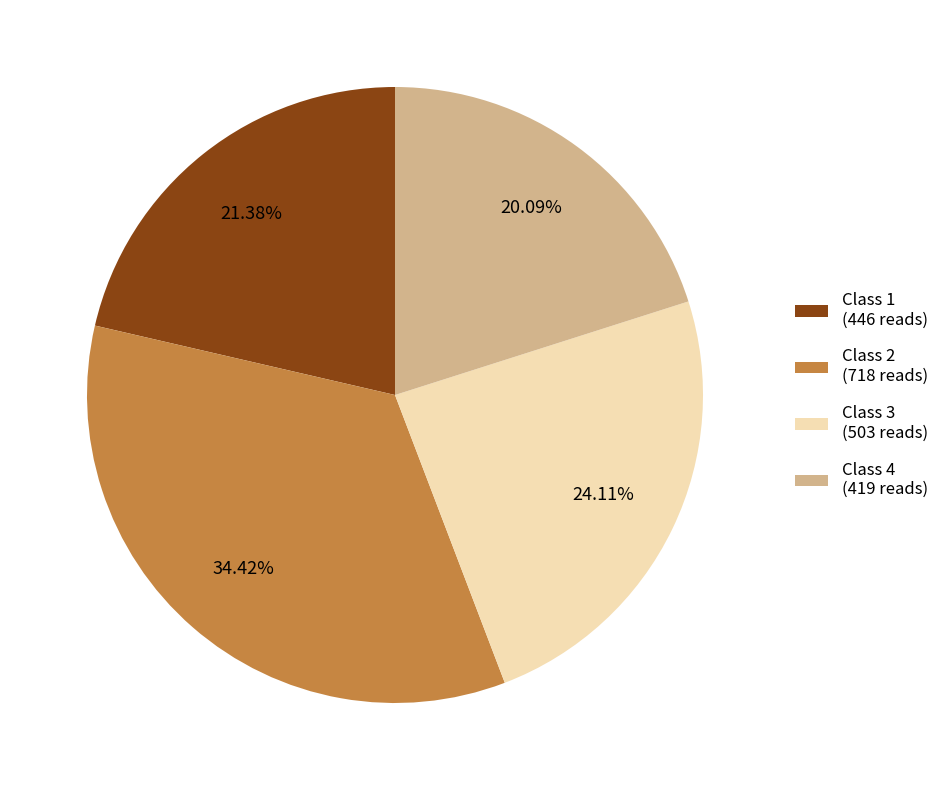

To the nearest percent, what is the combined percentage of Class 3 and Class 2?

59%